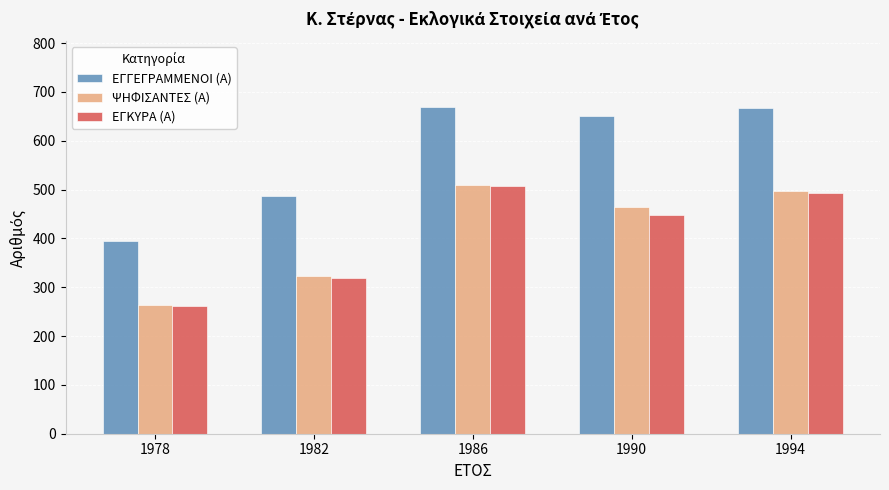

Which category has the lowest value across all series?

1978